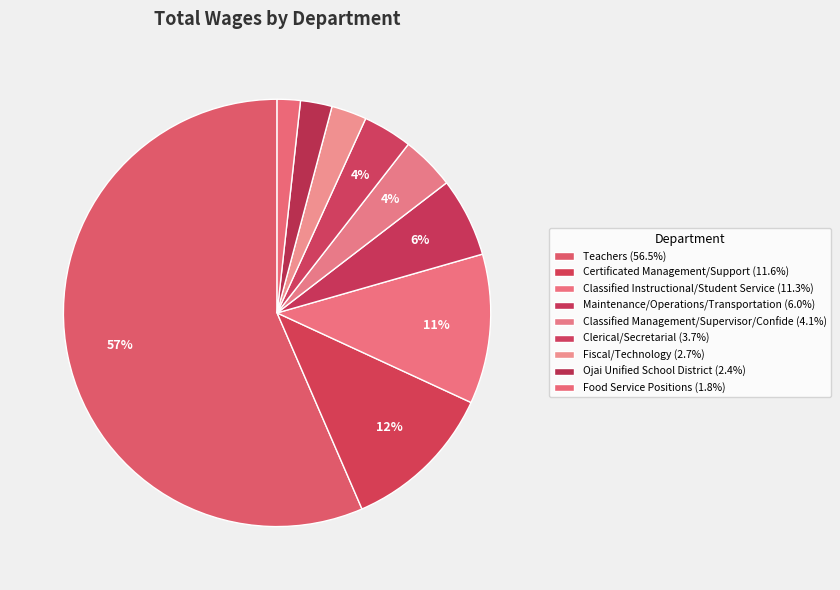

How many slices are in this pie chart?

9